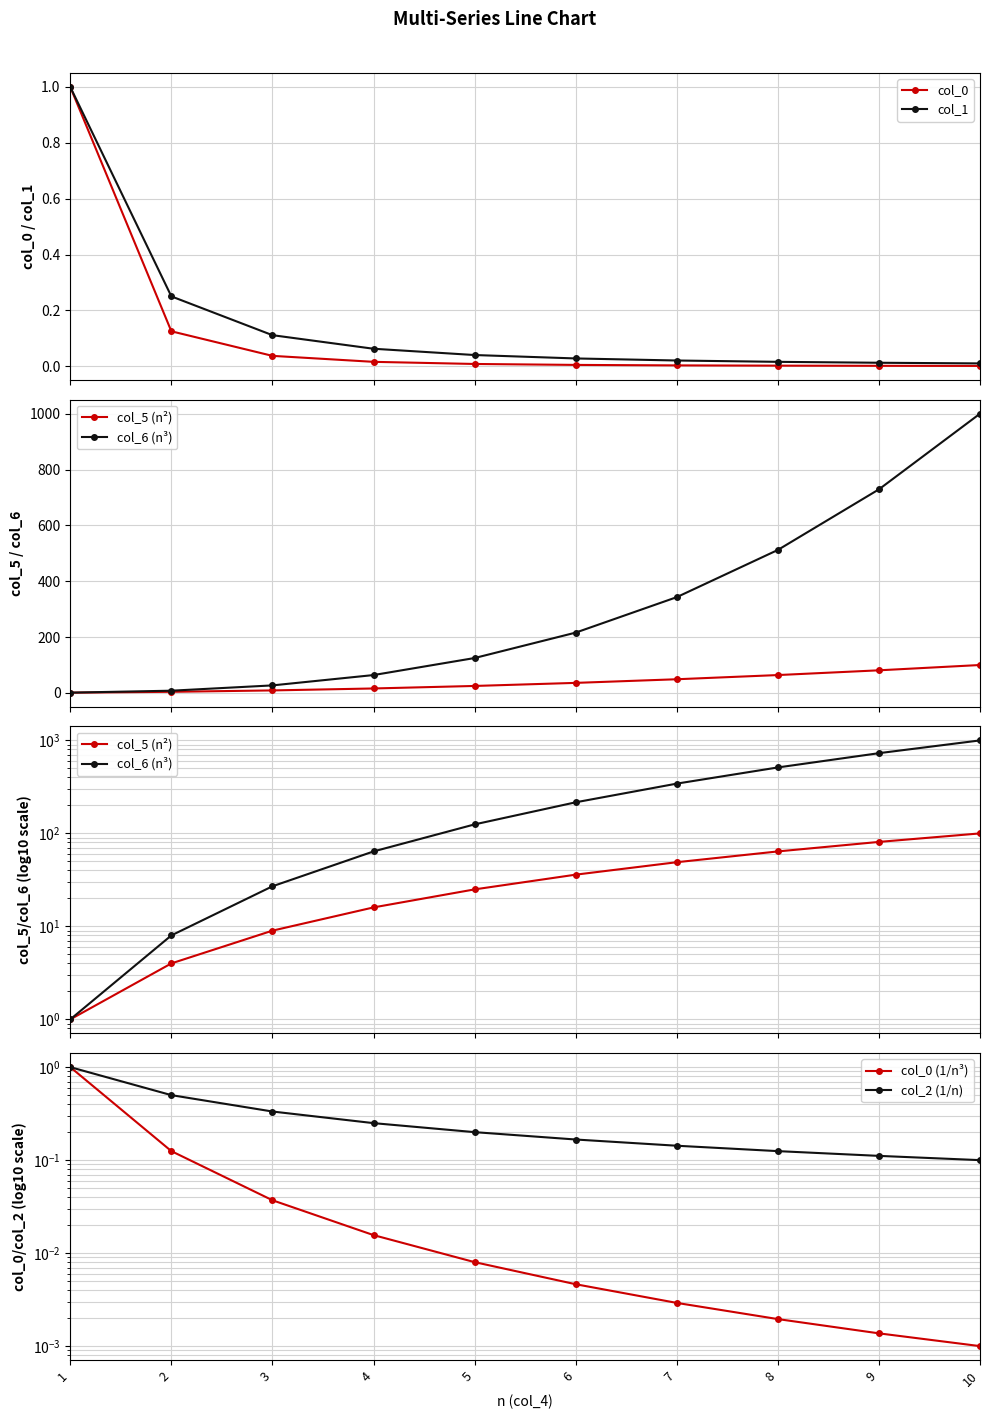

True or false: col_2 (1/n) and col_1 intersect in this chart.

False